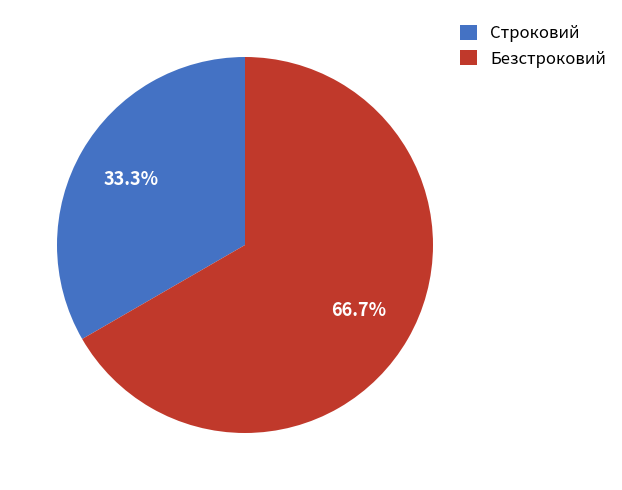

To the nearest percent, what is the average slice percentage?

50%